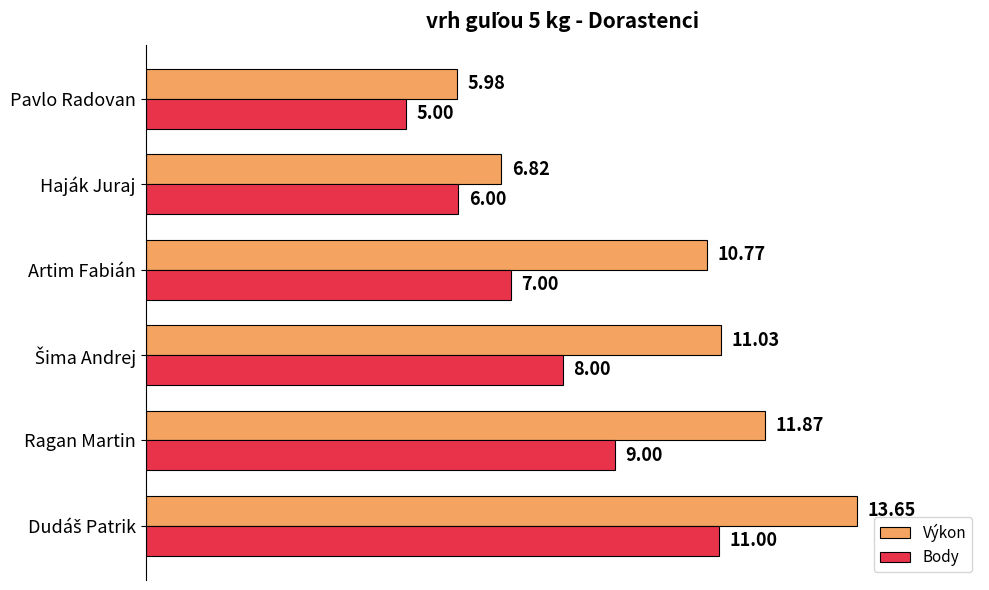

Rank the series by their average value, from lowest to highest.

Body, Výkon